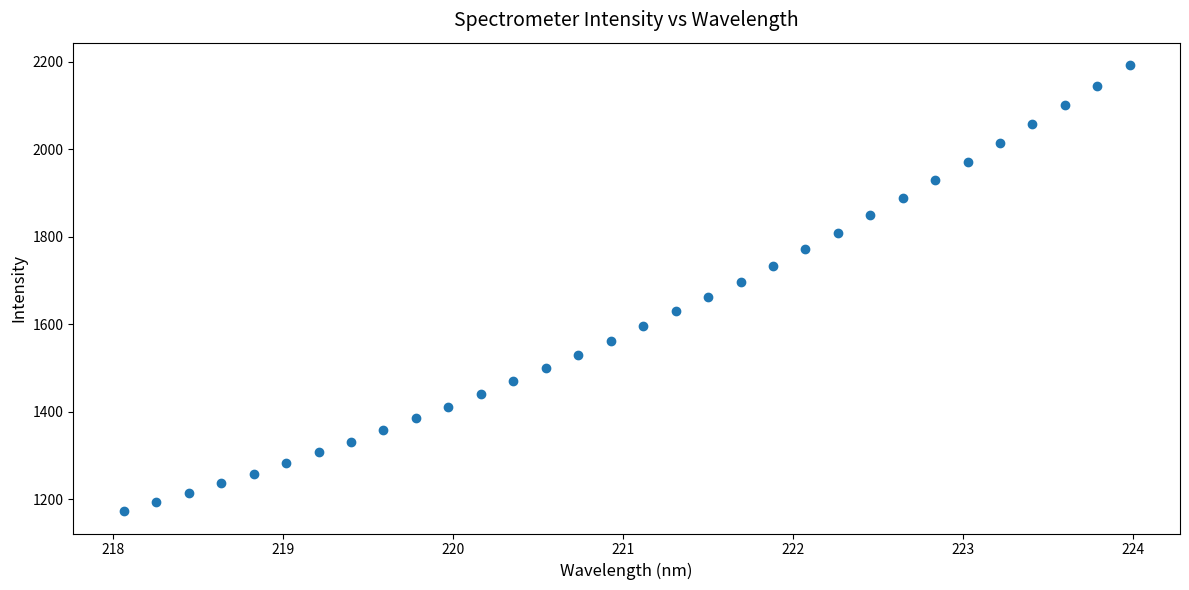

What is the range of Y values (max minus min)?

1019.7